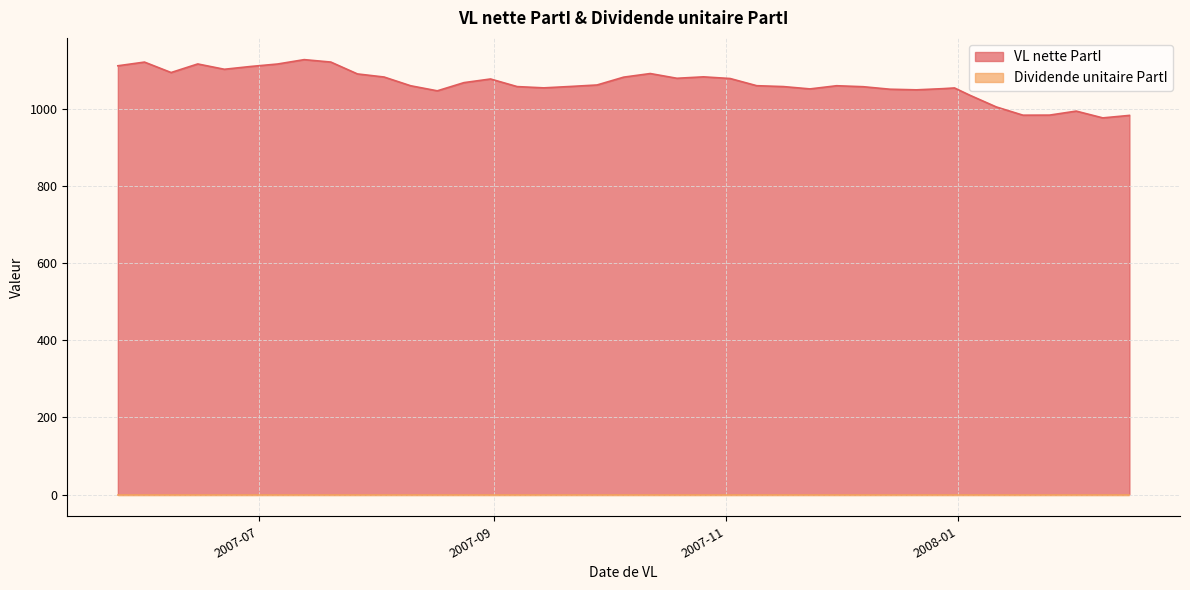

How many data points does each series have?

40